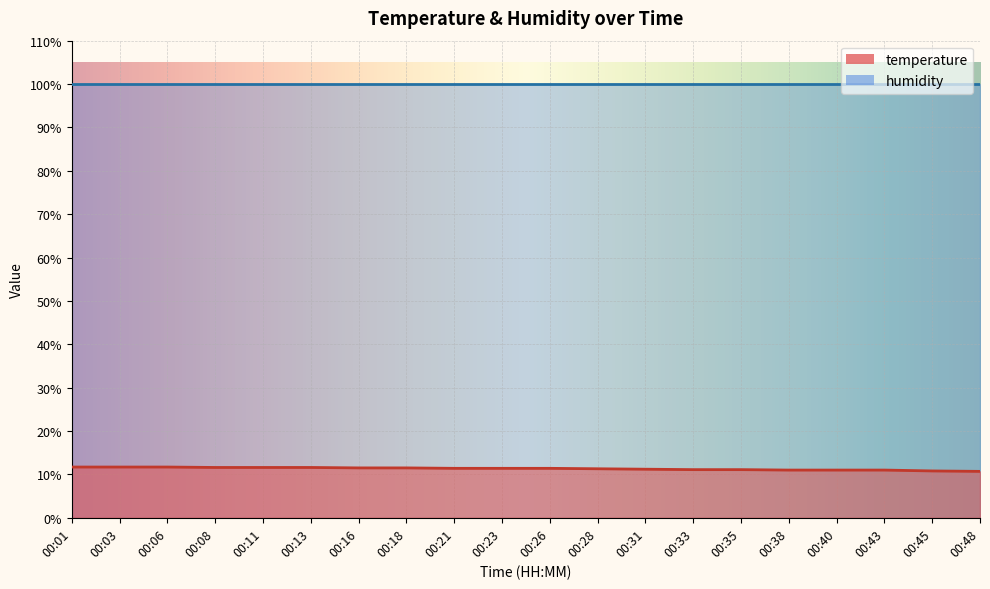

What is the difference between the maximum and minimum values?

1.0